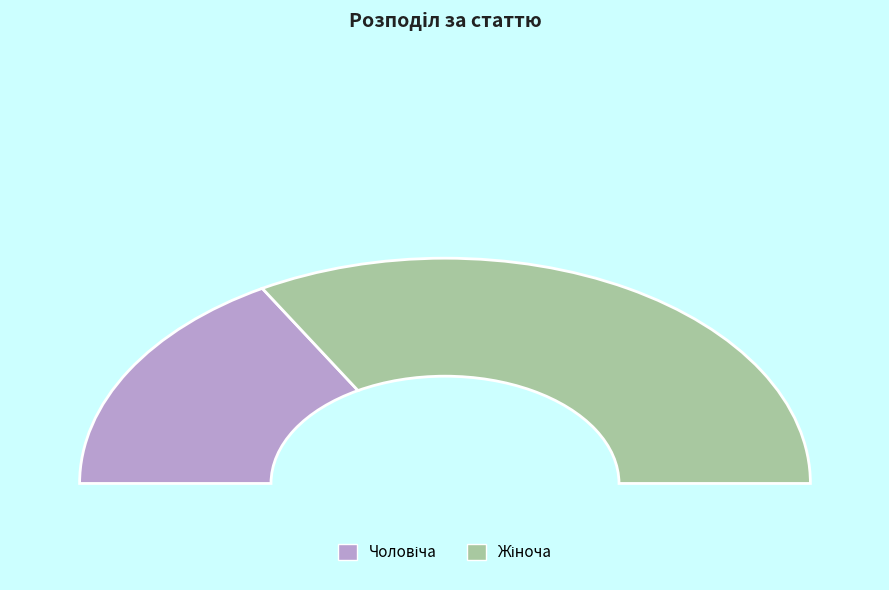

Count the number of slices in the pie.

2